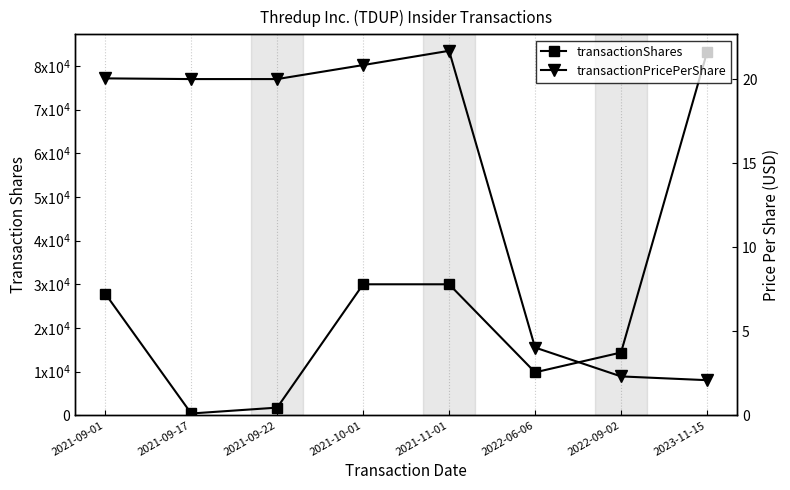

The value of transactionShares at 2021-09-01 is 17923.5. True or false?

False